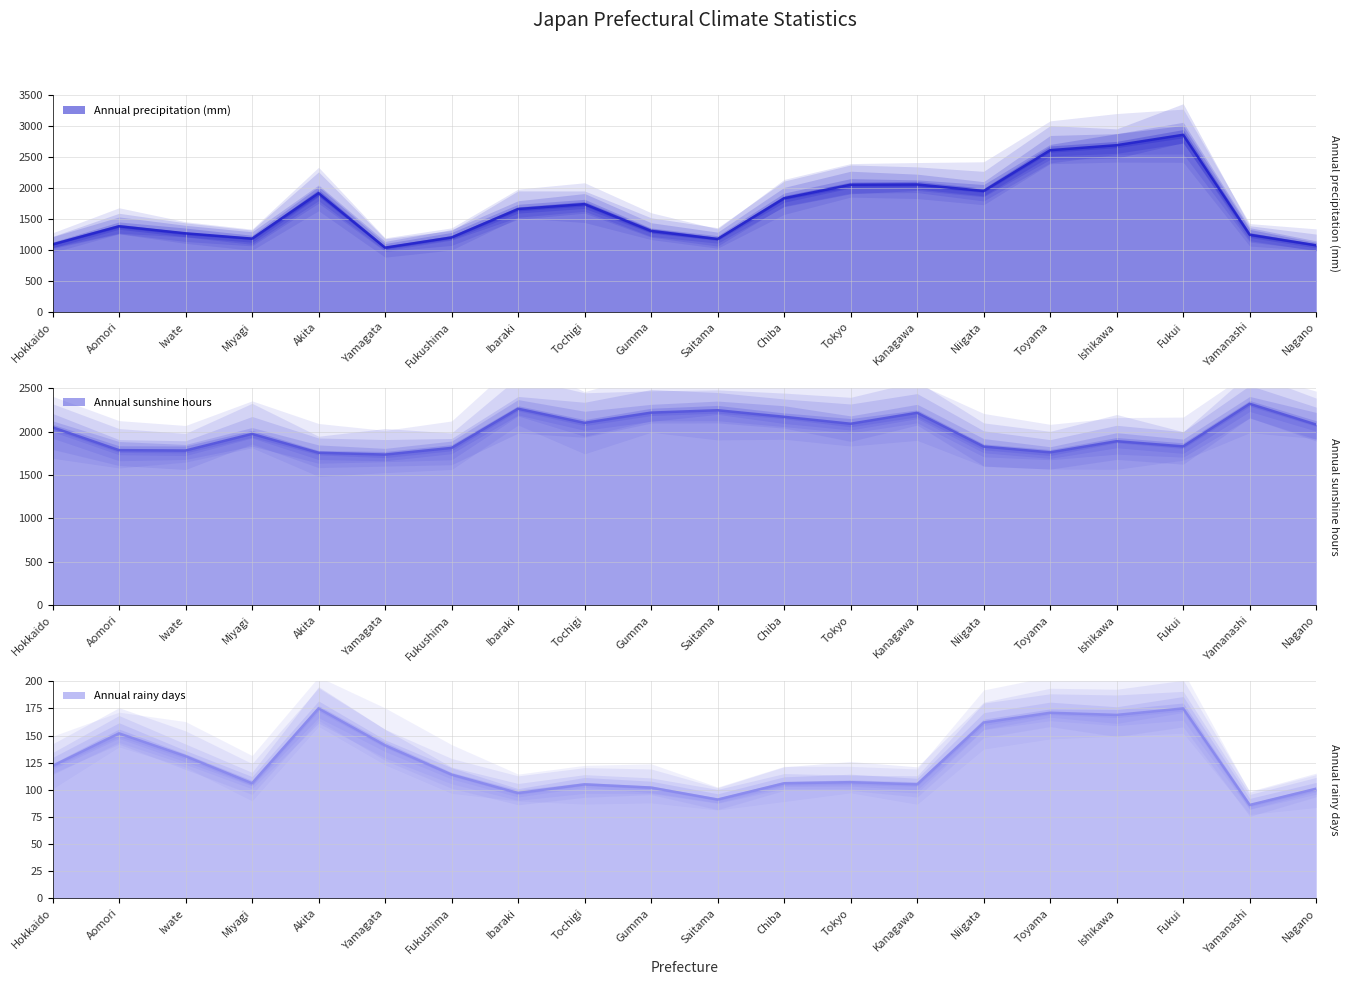

What is the total value across all series at Chiba?

4110.4